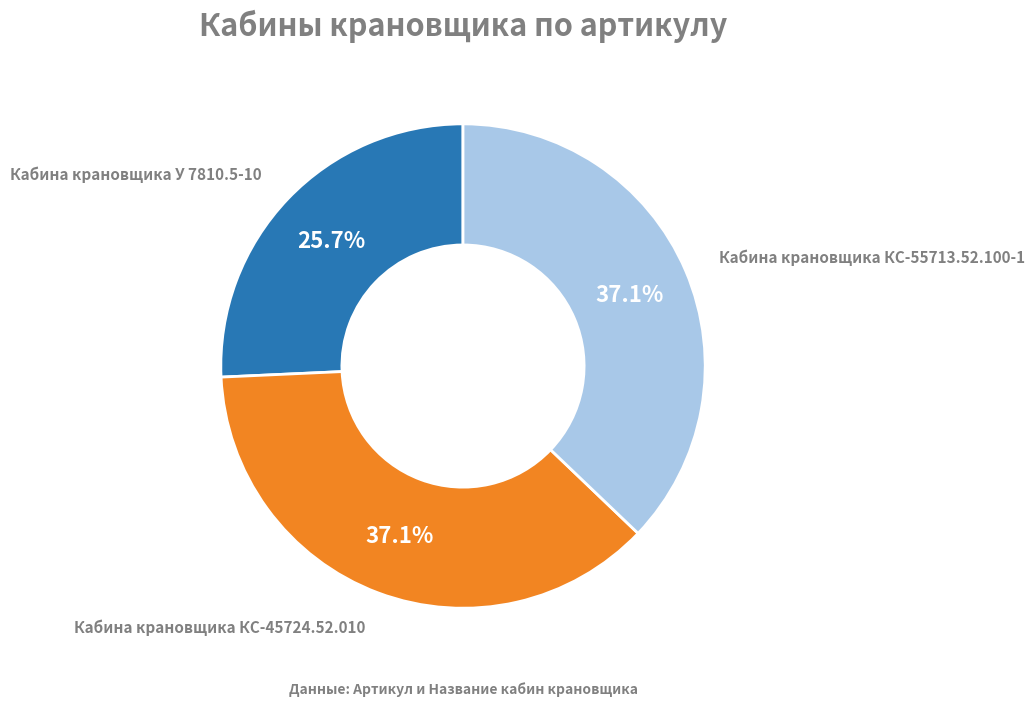

To the nearest percent, what portion does Кабина крановщика У 7810.5-10 represent?

26%